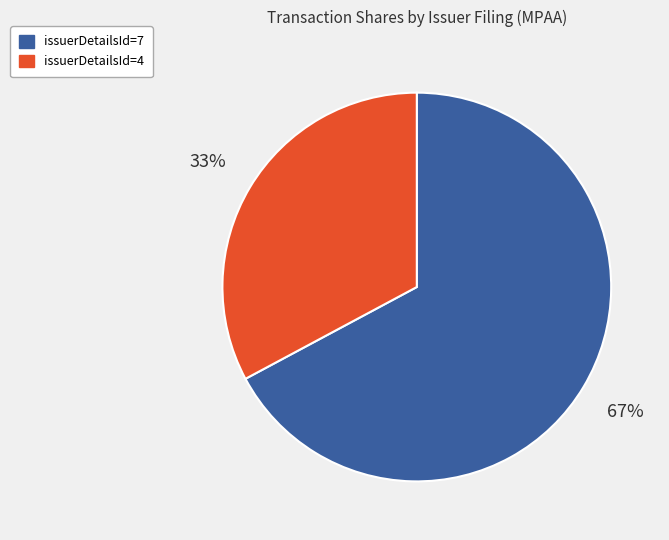

How many segments does this pie chart have?

2